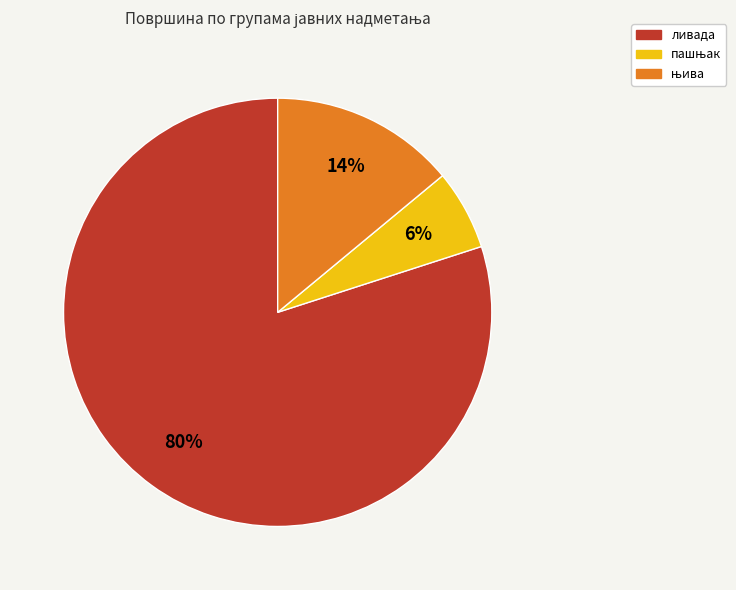

Does any single category account for the majority?

Yes